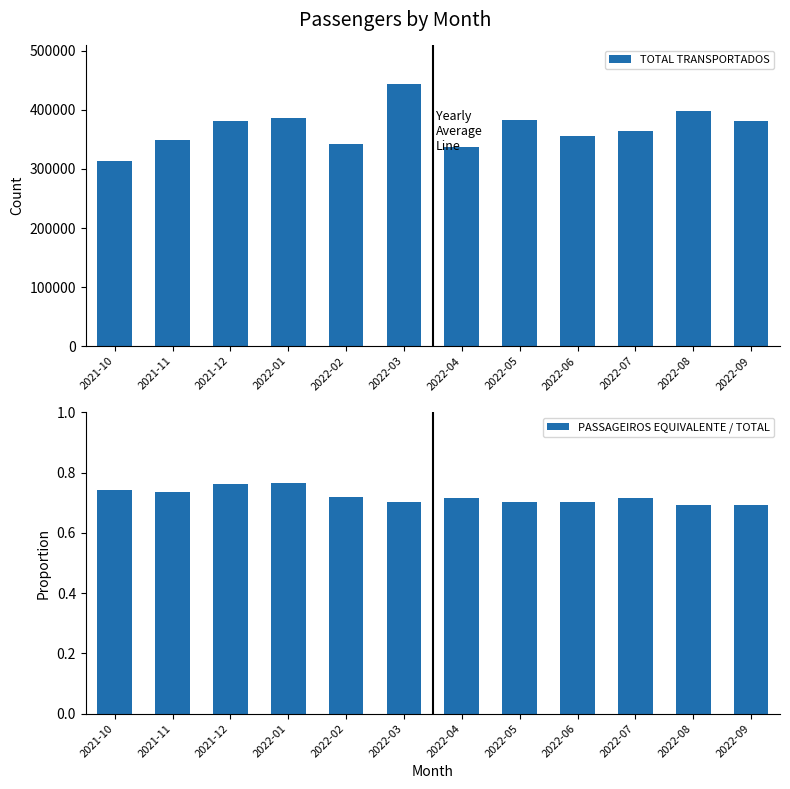

What is the difference between the maximum and second lowest values in the TOTAL TRANSPORTADOS series?

106845